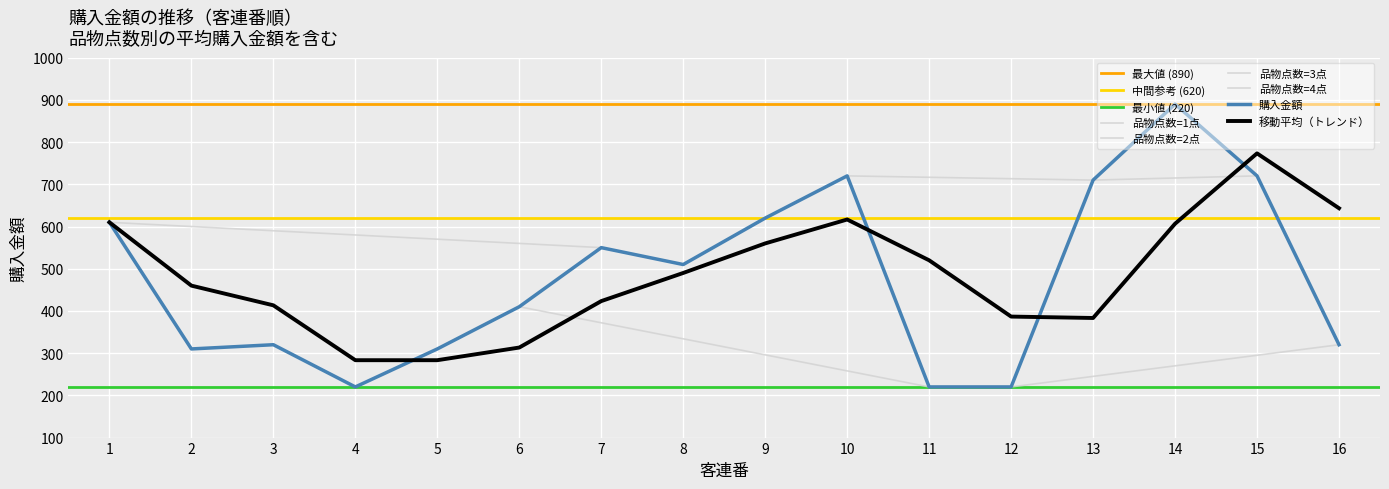

The value of 移動平均（トレンド） at 13 is 383.3. True or false?

True